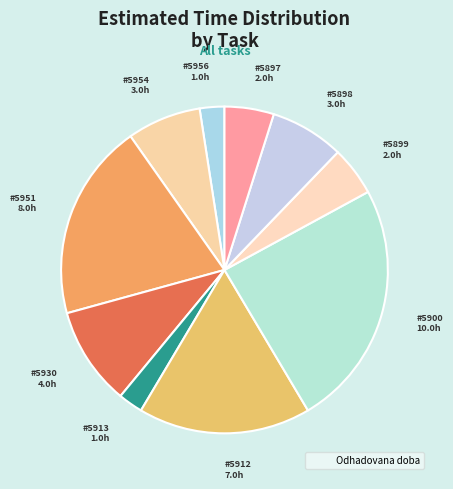

Is there a majority slice in this chart?

No